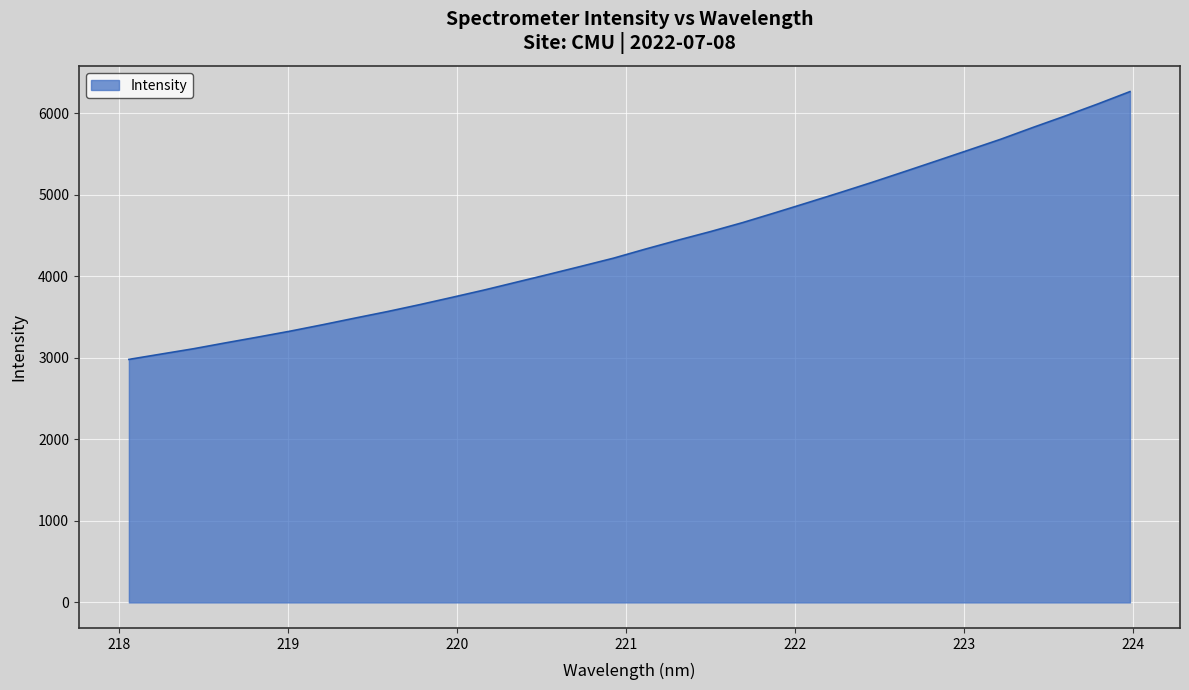

What is the smallest value displayed?

2980.2